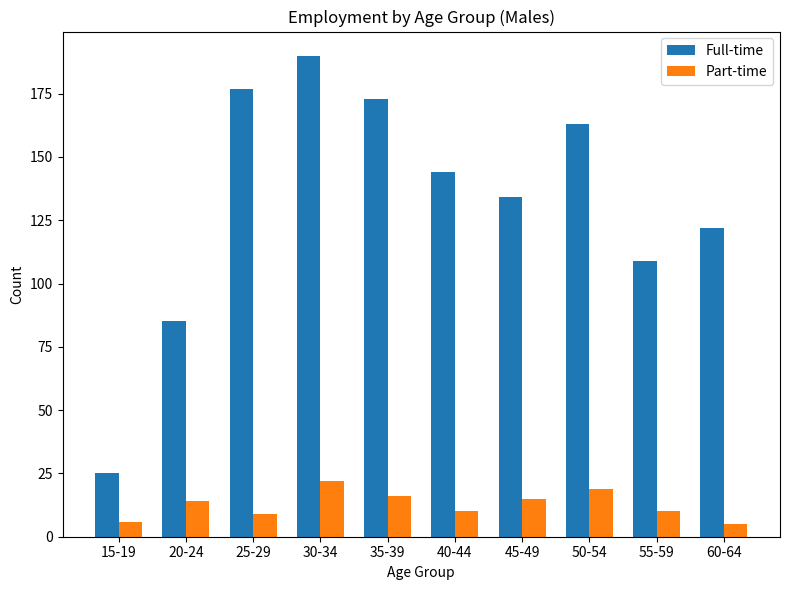

What value does the Full-time series have at 45-49?

134